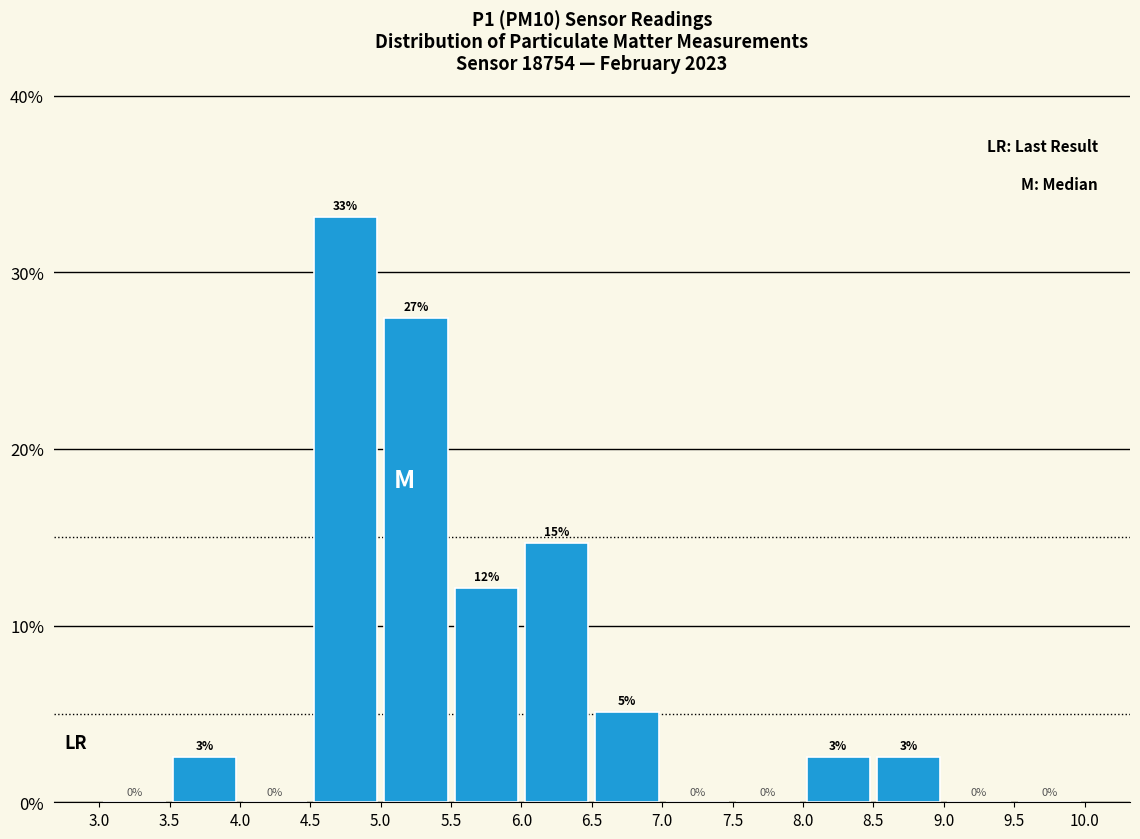

Over which range of the x-axis is the bar tallest?

4.5 to 5.0